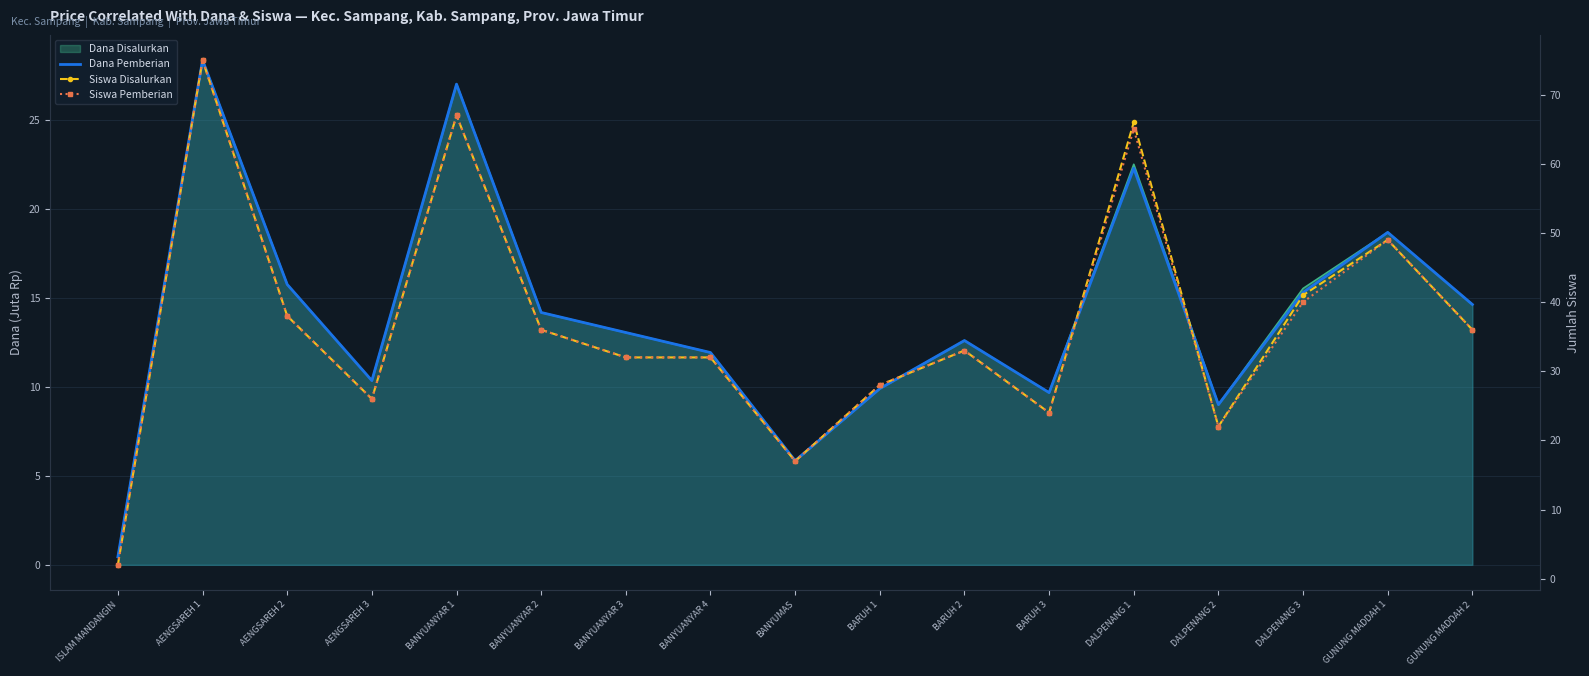

What is the difference between the second highest and minimum values in the Siswa Pemberian series?

65.0